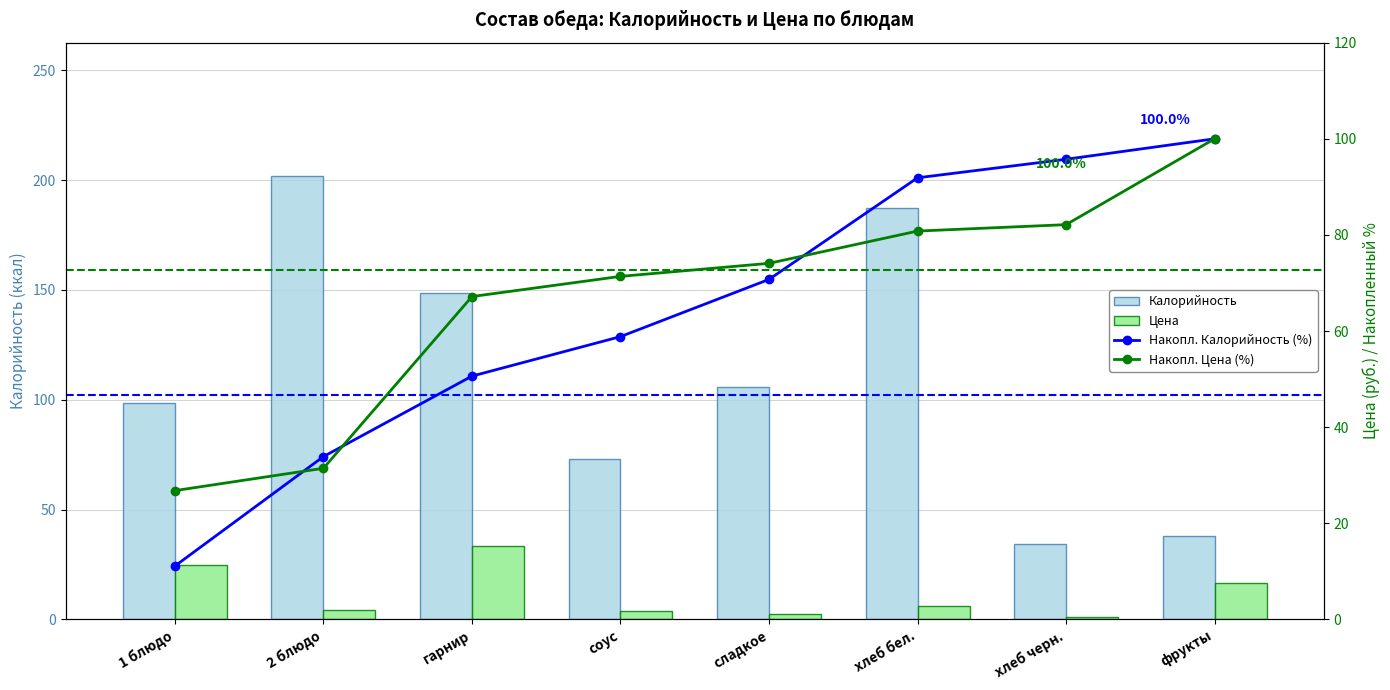

Reading left to right, transcribe all the data shown in this chart.

Калорийность: 1 блюдо=98.5	2 блюдо=202.0	гарнир=148.5	соус=72.9	сладкое=105.6	хлеб бел.=187.5	хлеб черн.=34.2	фрукты=37.8
Цена: 1 блюдо=24.9	2 блюдо=4.3	гарнир=33.2	соус=3.9	сладкое=2.5	хлеб бел.=6.2	хлеб черн.=1.2	фрукты=16.6